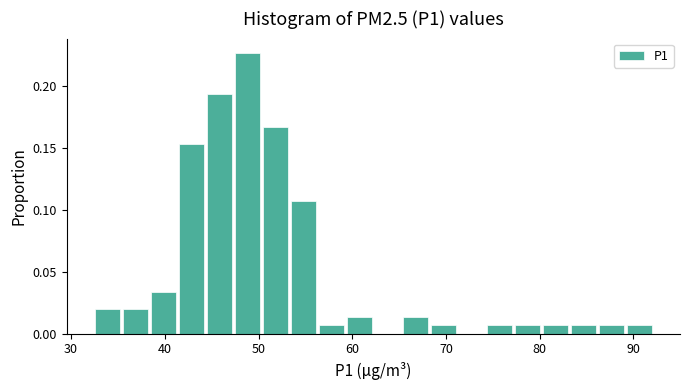

Read against the x-axis, roughly where is the centre of the tallest bar?

49